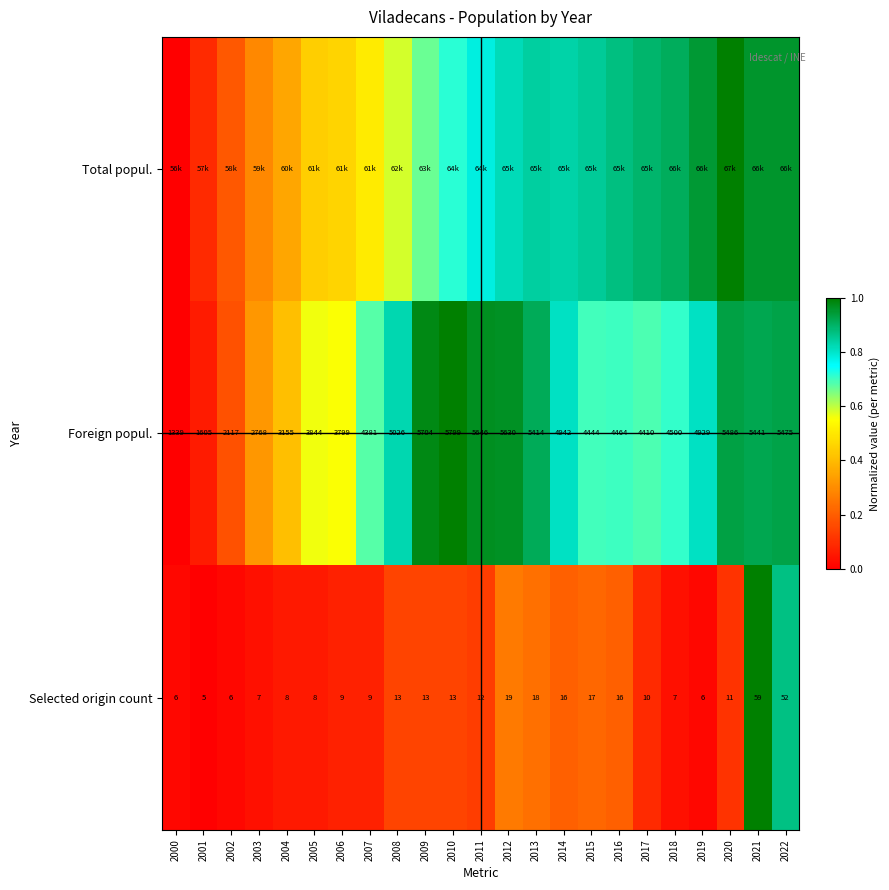

How many values in the Selected origin count series are below 11?

11